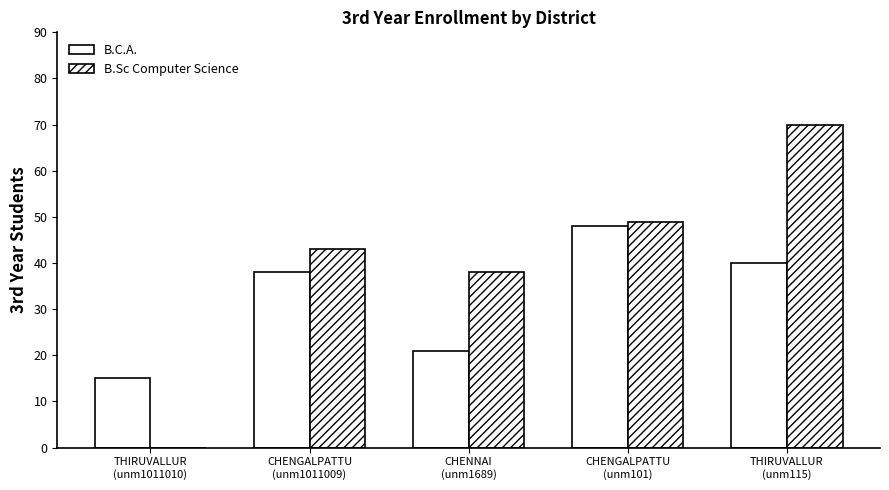

What is the value of the B.Sc Computer Science bar at the 5th from the left?

70